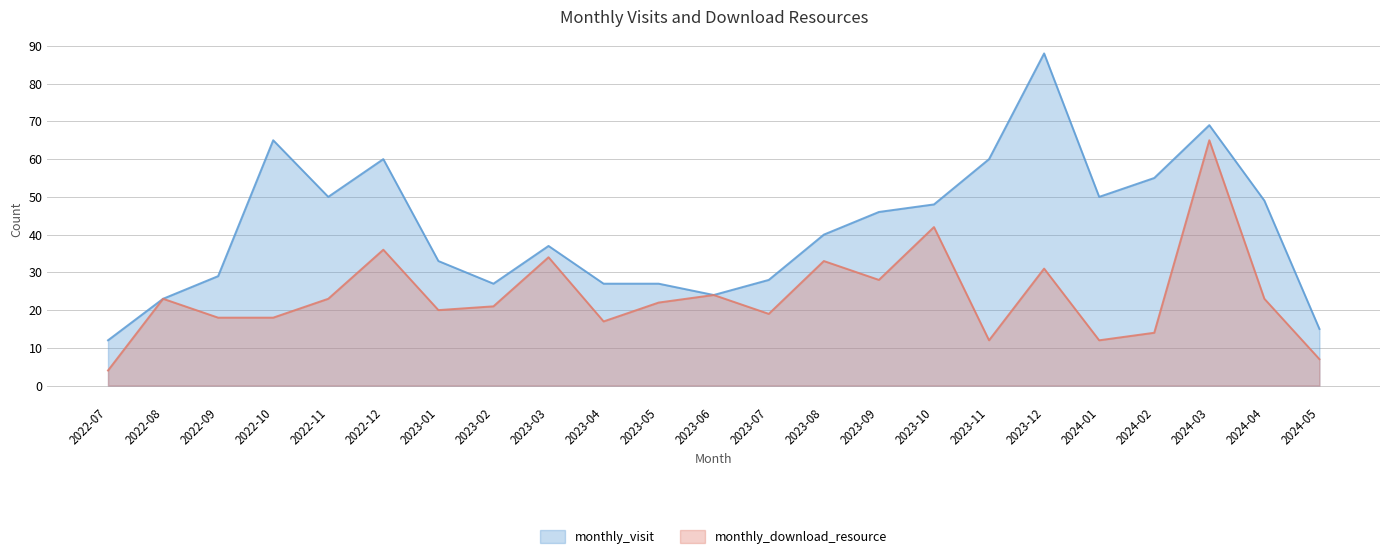

What position from the left is 2024-01?

19